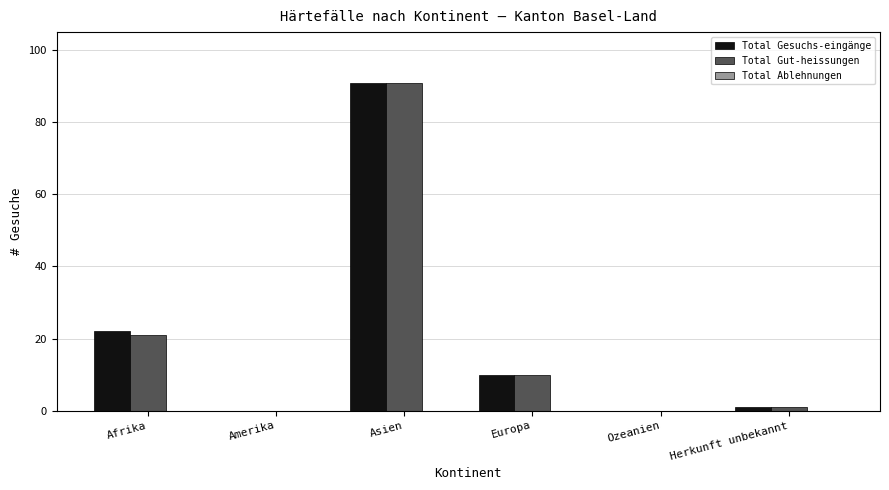

The Total Gesuchs-eingänge series shows 22 at Afrika. True or false?

True